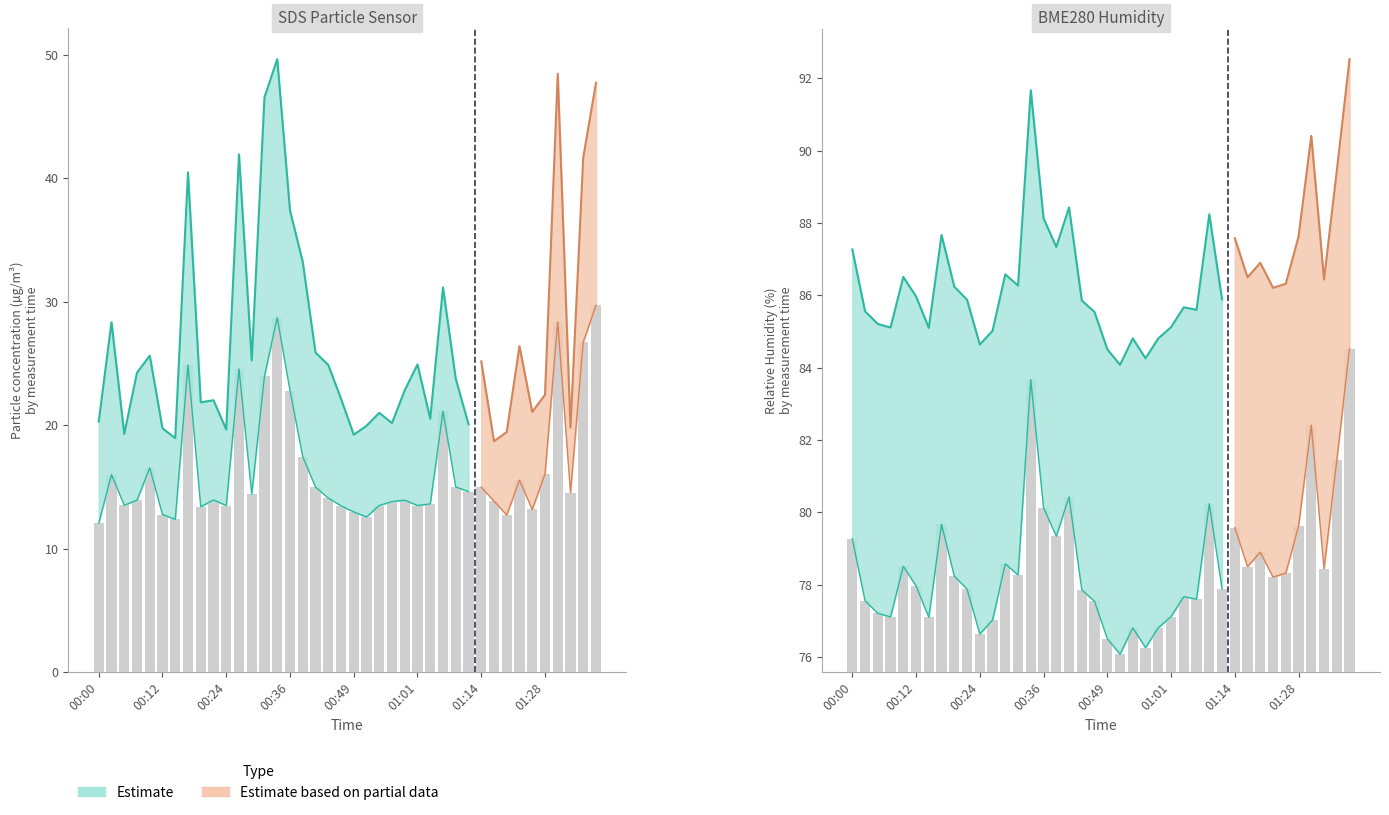

What is the difference between the maximum and minimum values in the BME280_humidity series?

8.5